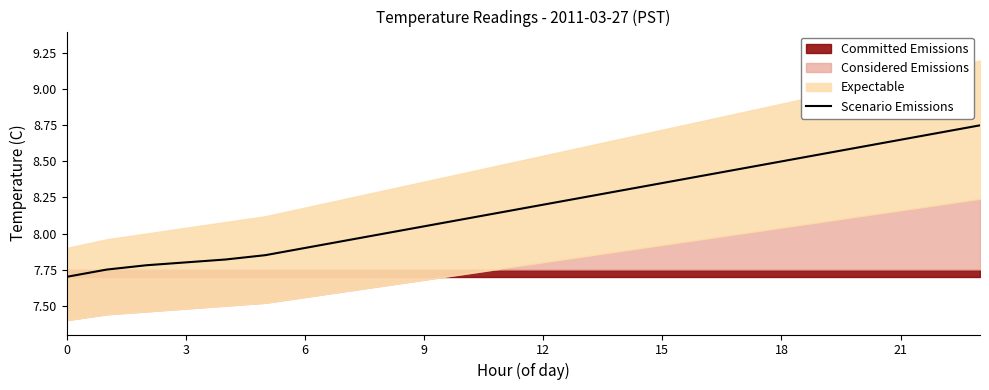

Does the chart display data point markers on the line(s)?

No